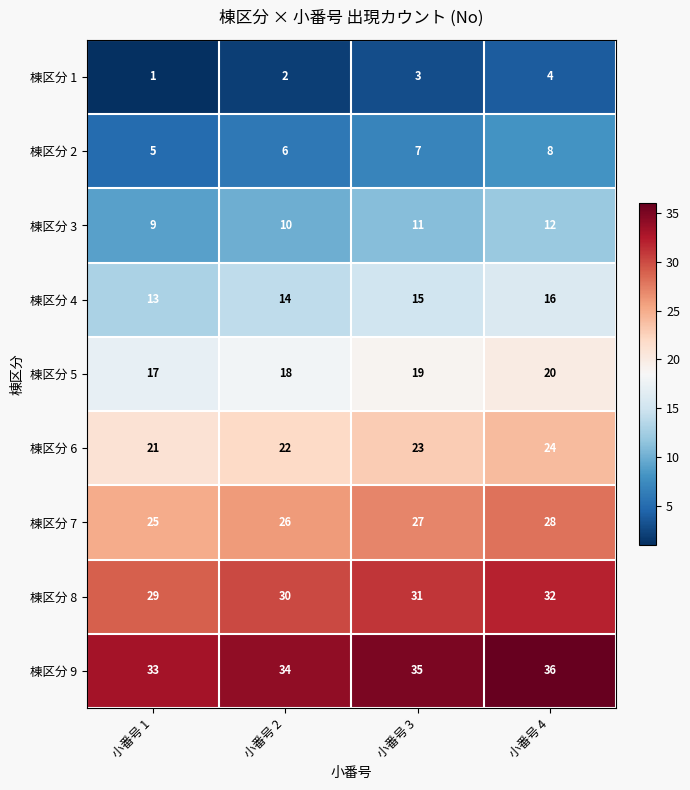

How many 棟区分 2 values are between 6 and 8?

3